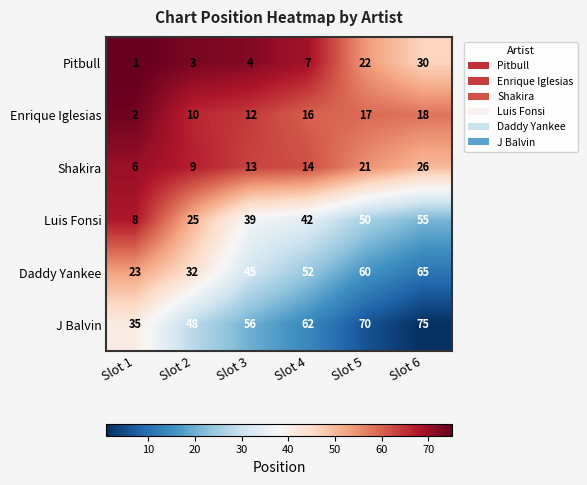

What is the difference between the highest and lowest values at Slot 6?

57